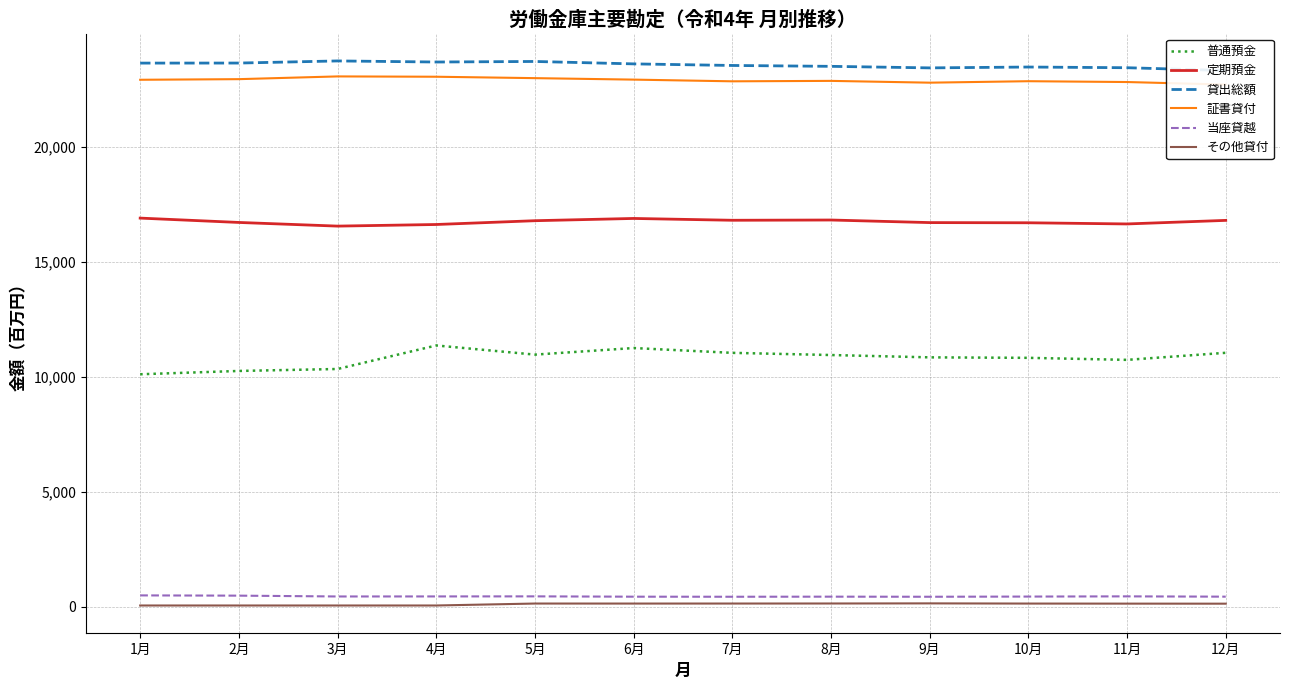

What position from the right is 3月?

10